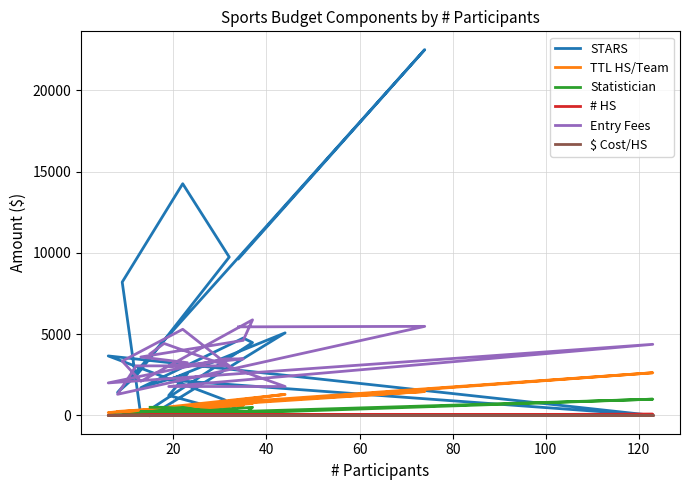

Rank the series by their maximum value, from lowest to highest.

$ Cost/HS, # HS, Statistician, TTL HS/Team, Entry Fees, STARS